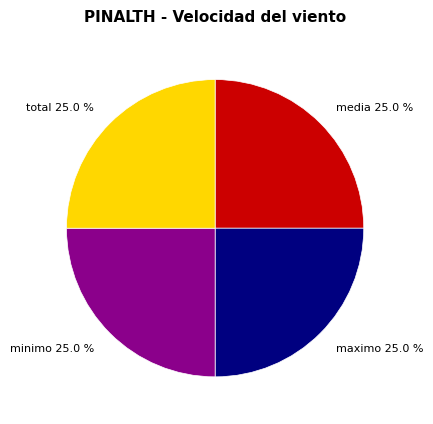

Does minimo 25.0 % represent more than half of the total?

No